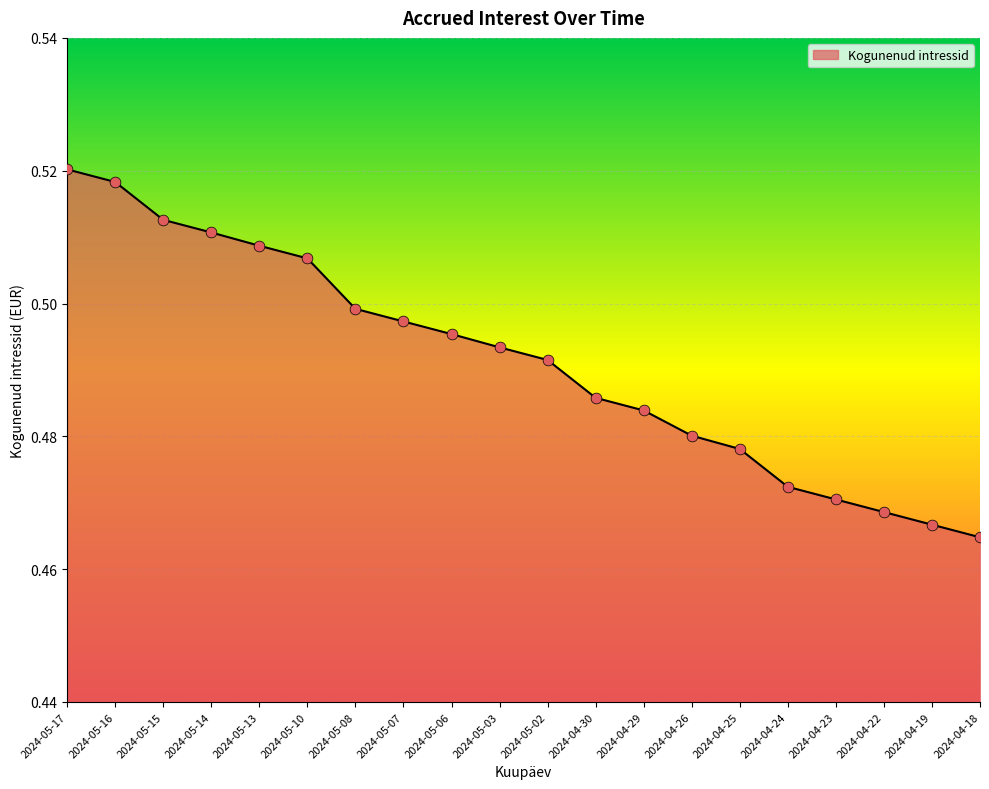

Between 2024-05-17 and 2024-04-18, which is larger?

2024-05-17